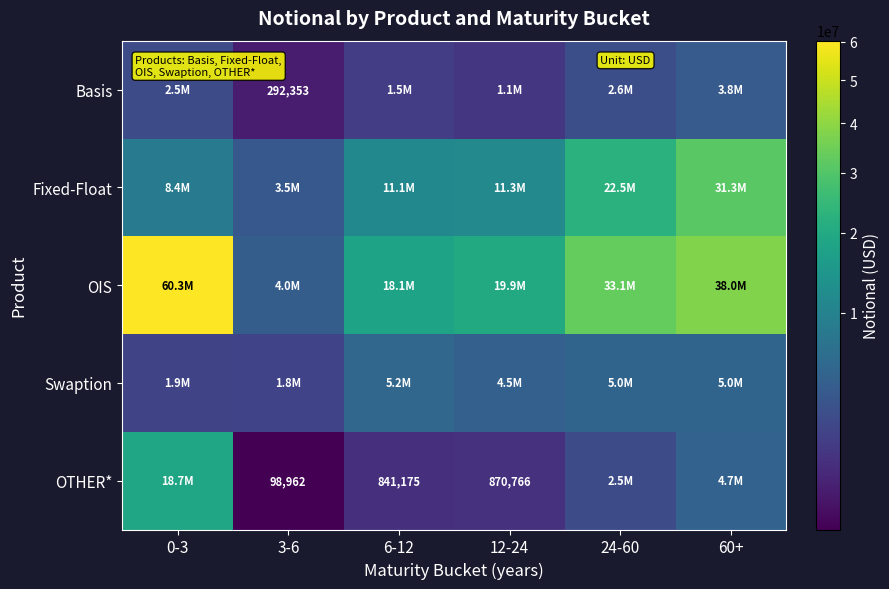

What is the greatest value displayed?

60347772